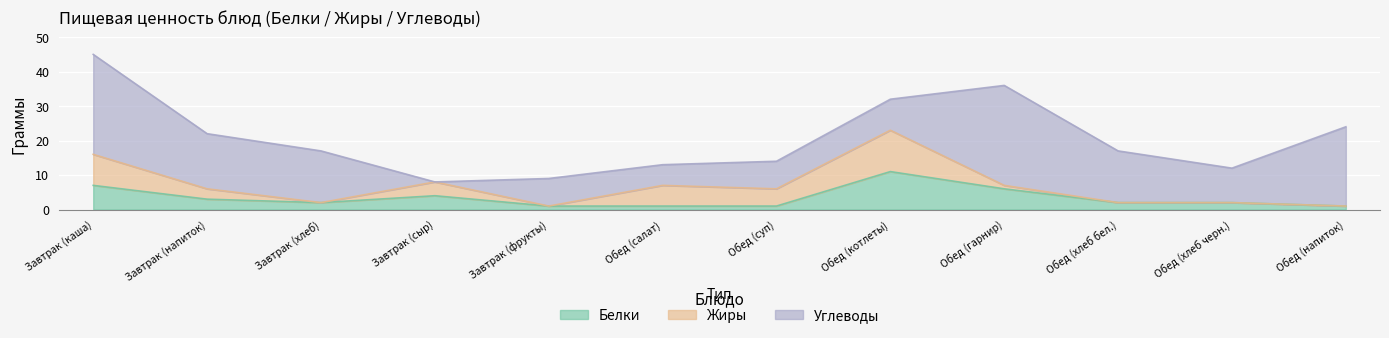

What is the label of the 12th point from the right?

Завтрак (каша)